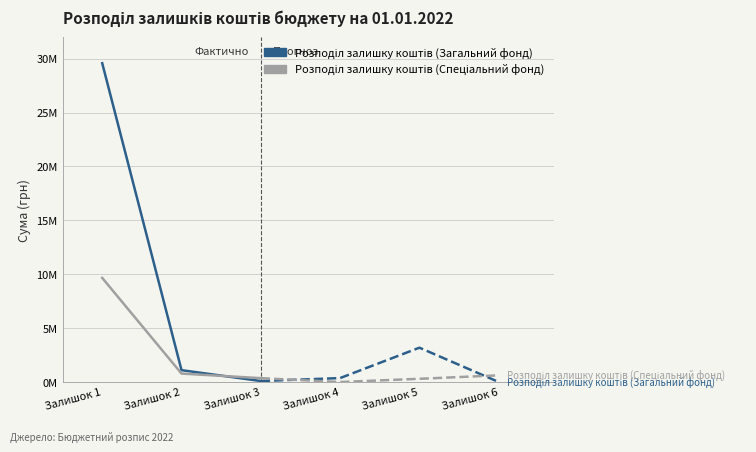

How many lines are shown in the chart?

2